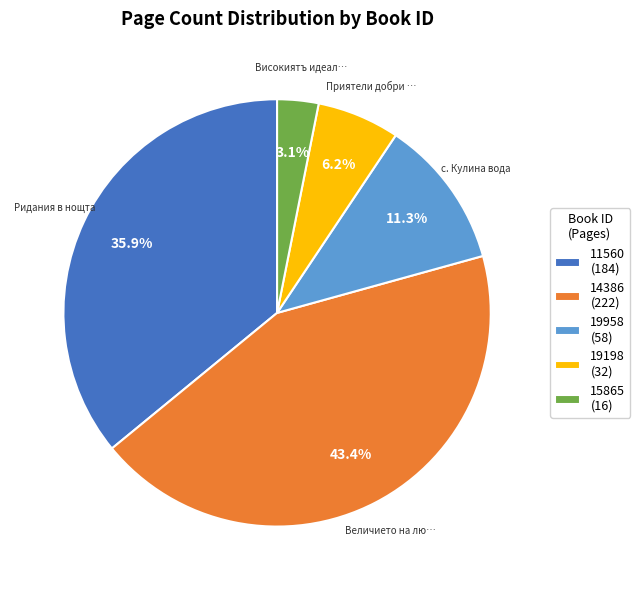

Does any single category account for the majority?

No